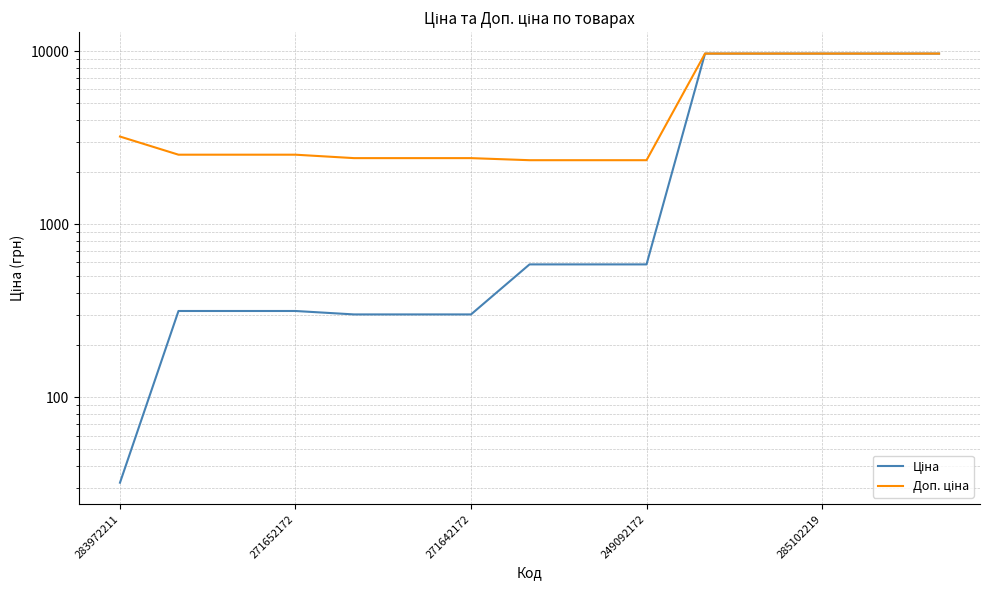

True or false: Ціна and Доп. ціна intersect in this chart.

False